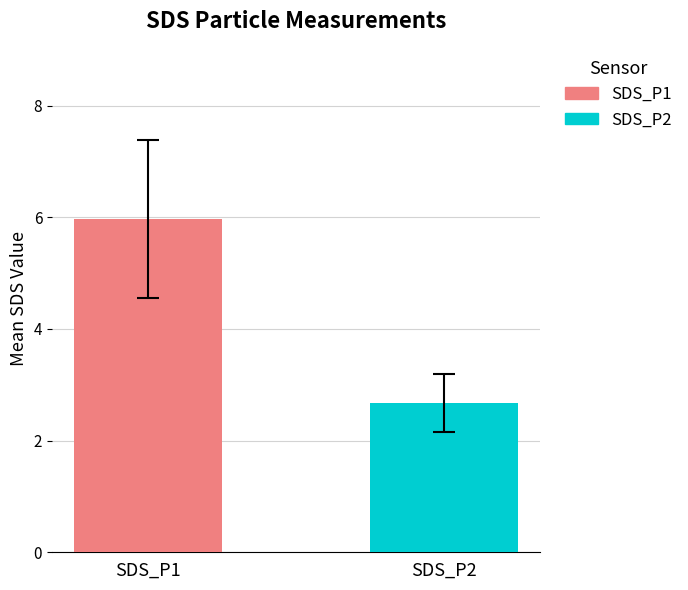

Rank the series by their maximum value, from highest to lowest.

SDS_P1, SDS_P2